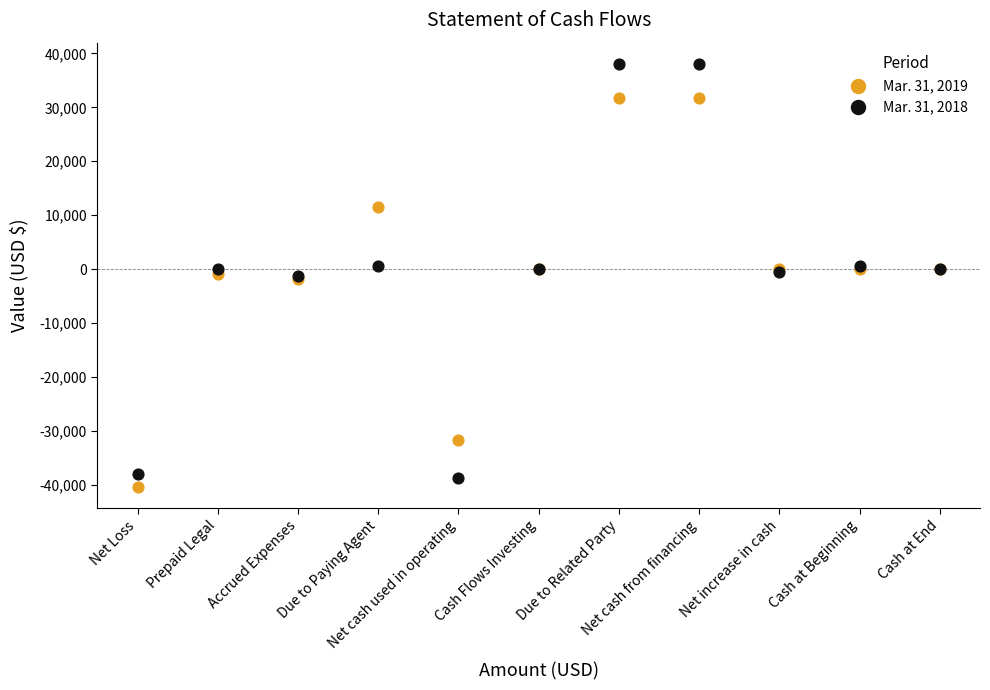

Which series reaches the maximum Y coordinate?

Mar. 31, 2018